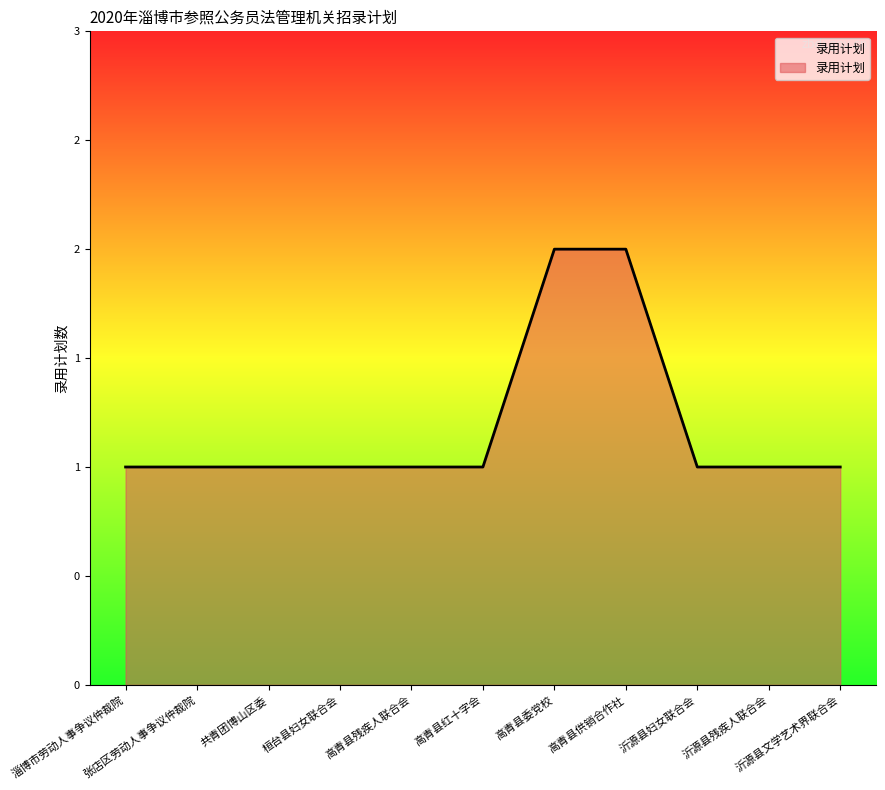

What is the sum of the values at 高青县红十字会 and 沂源县妇女联合会?

2